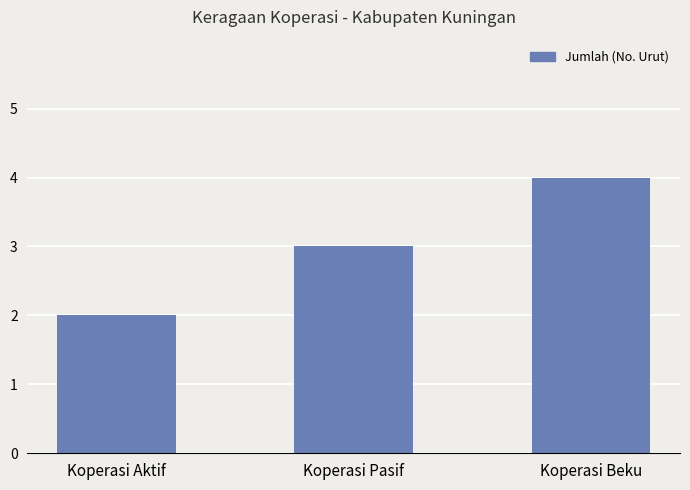

Does the chart contain stacked bars?

No